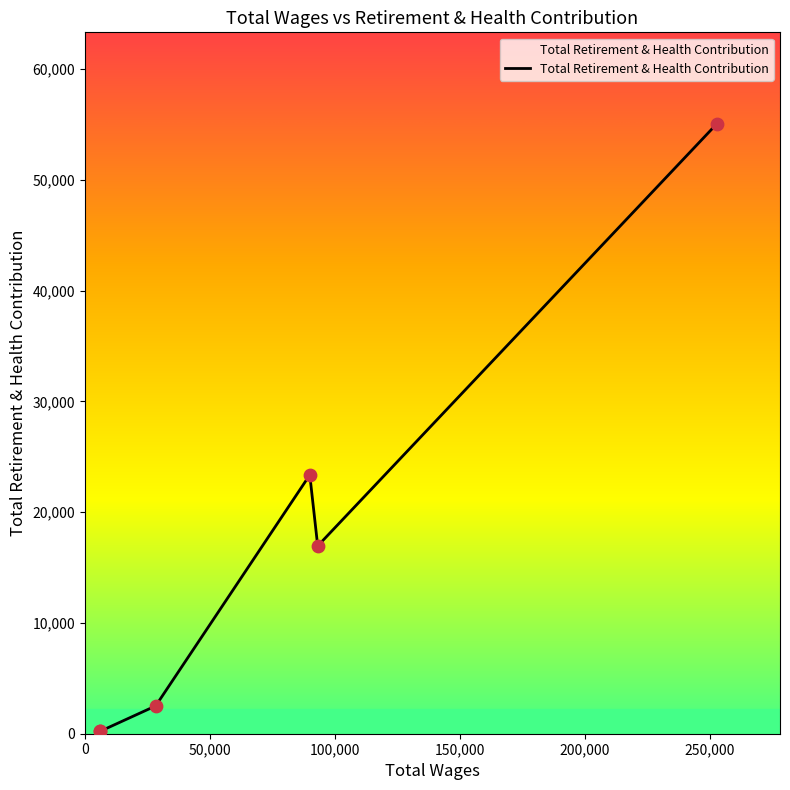

True or false: there are more than 1 points higher than both neighbors.

False